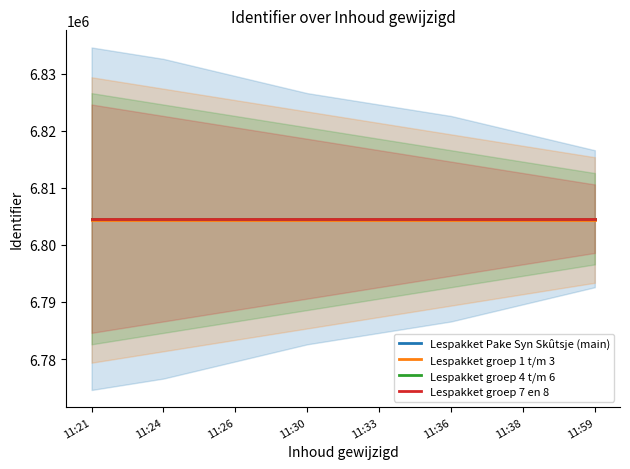

What are all the series names shown in the legend?

Lespakket Pake Syn Skûtsje (main), Lespakket groep 1 t/m 3, Lespakket groep 4 t/m 6, Lespakket groep 7 en 8